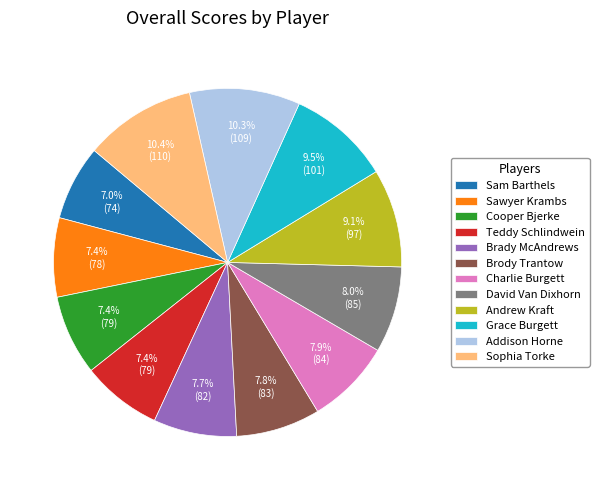

Between Sam Barthels and Sophia Torke, which is larger?

Sophia Torke